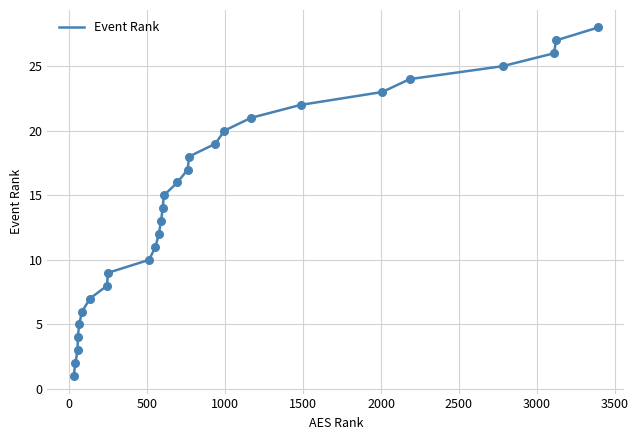

What is the difference between the maximum and minimum values?

27